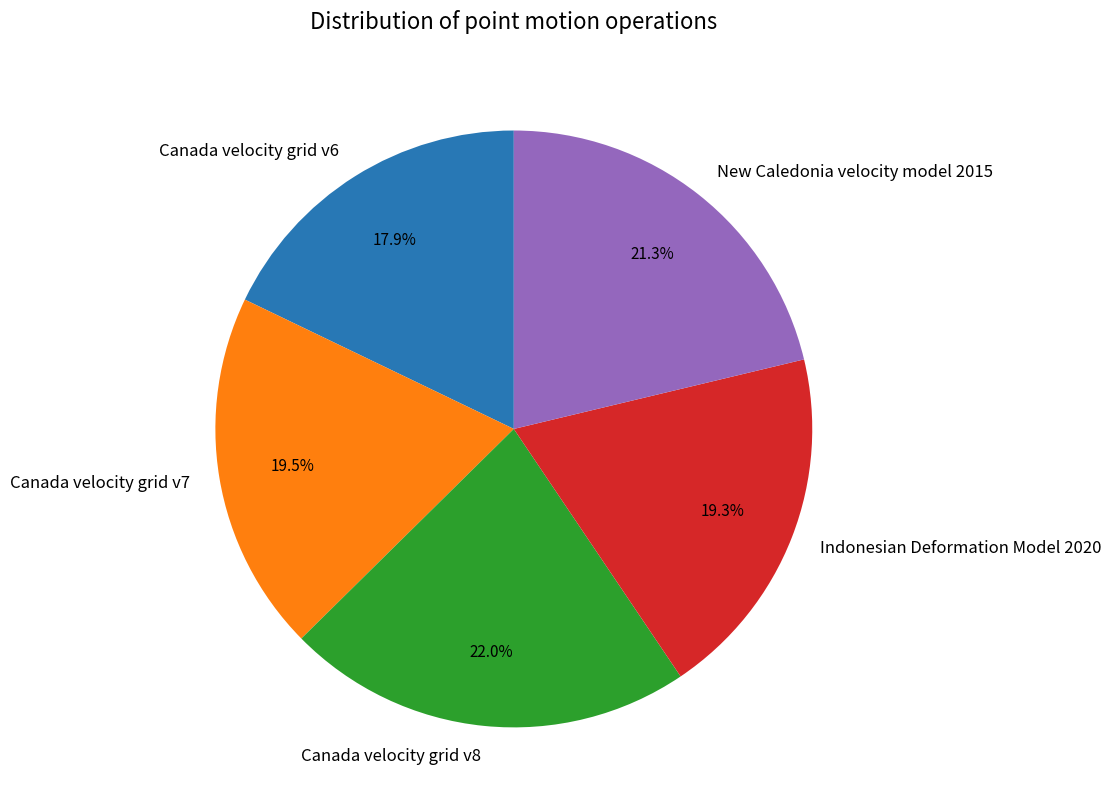

Which slice is the smallest?

Canada velocity grid v6